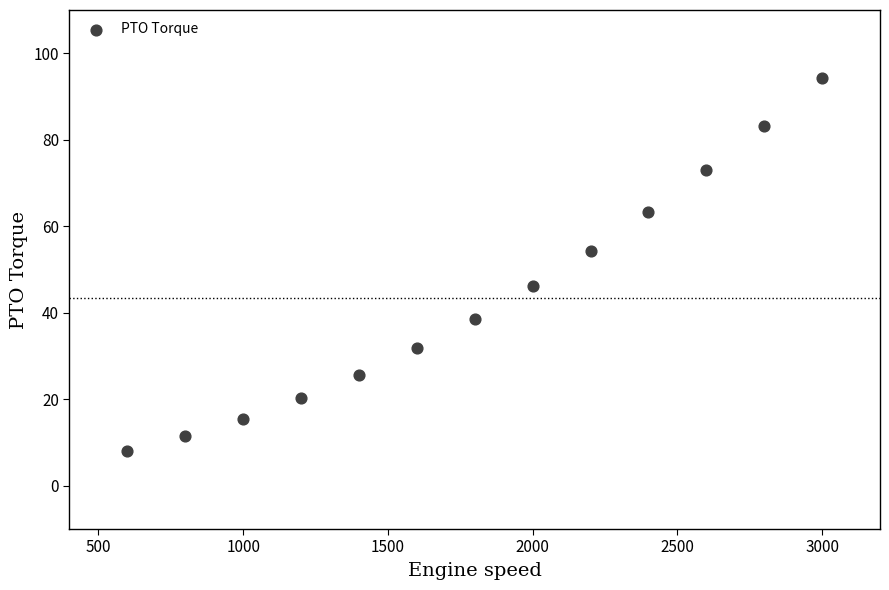

What is the range of Y values (max minus min)?

86.2